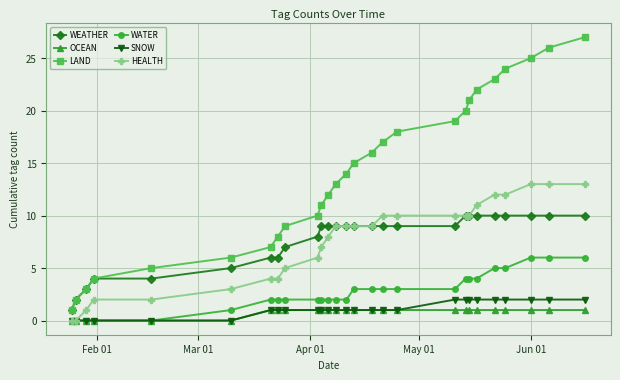

True or false: LAND has more than 0 points higher than both neighbors.

False